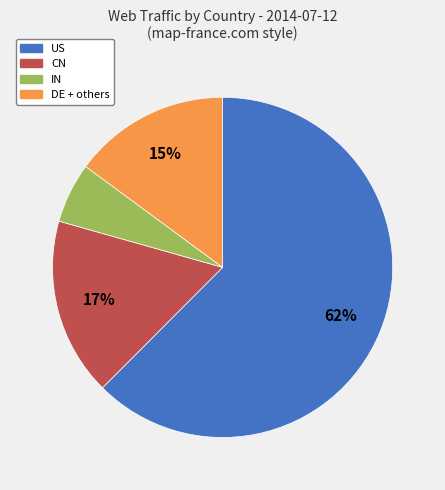

Is there a majority slice in this chart?

Yes